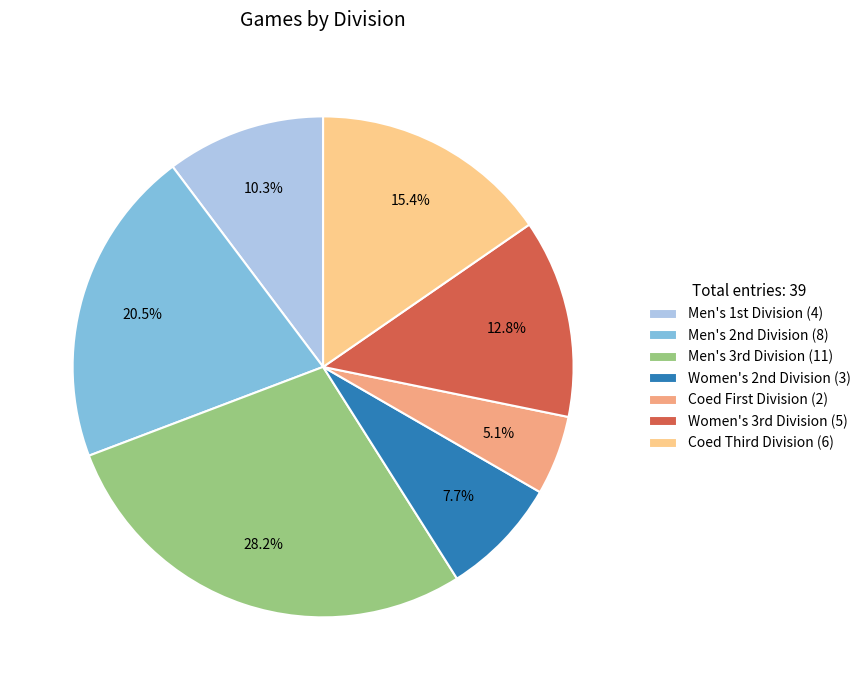

Count the number of slices in the pie.

7